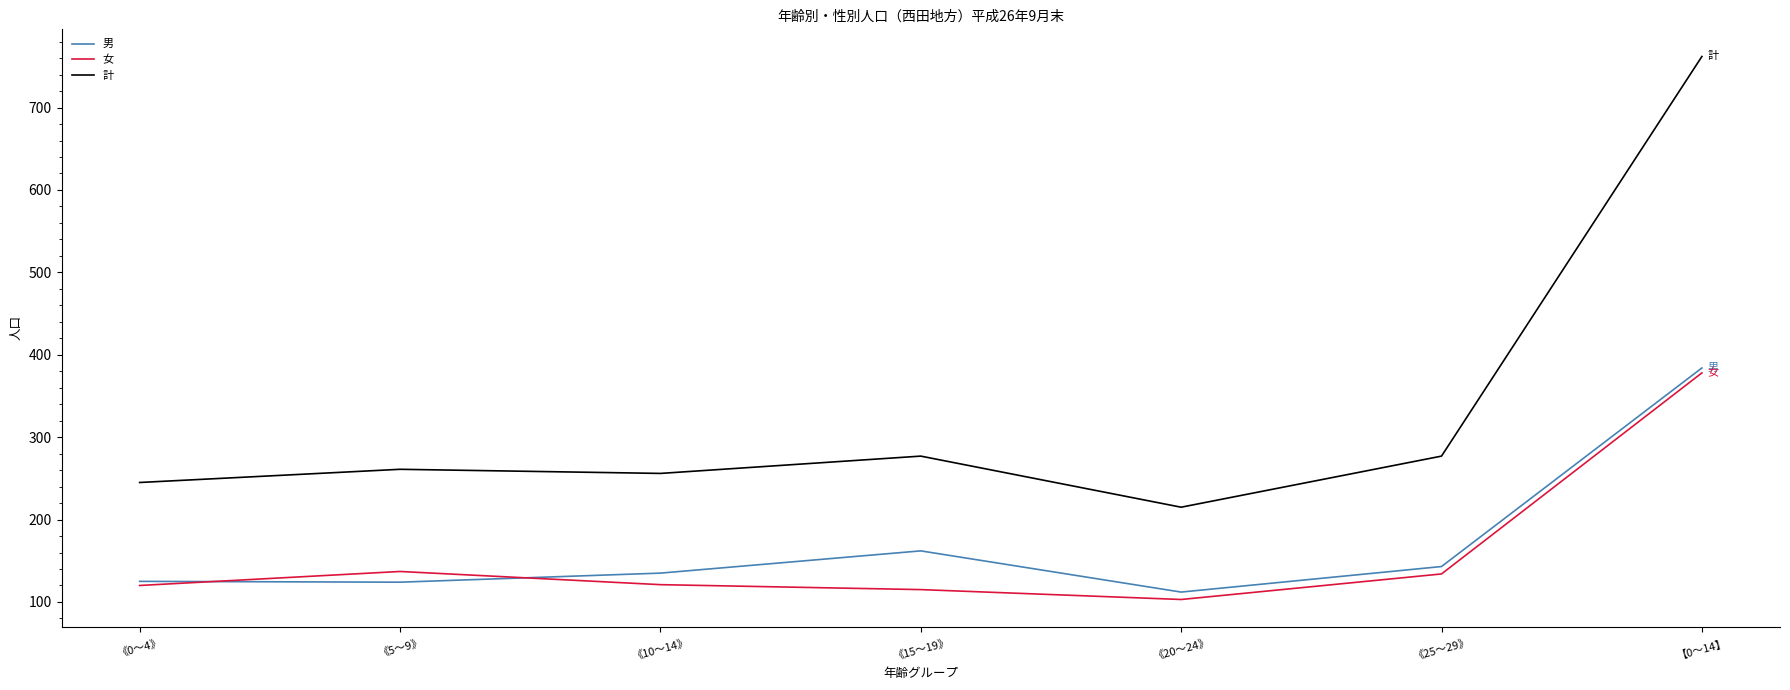

True or false: 女 and 計 intersect in this chart.

False